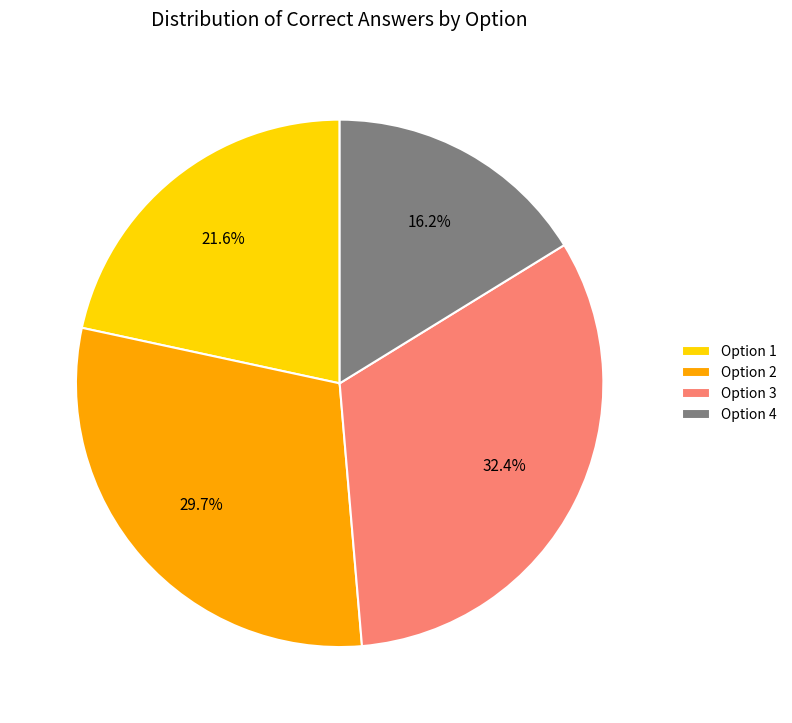

To the nearest percent, what is the difference between the largest and smallest slice percentages?

16%